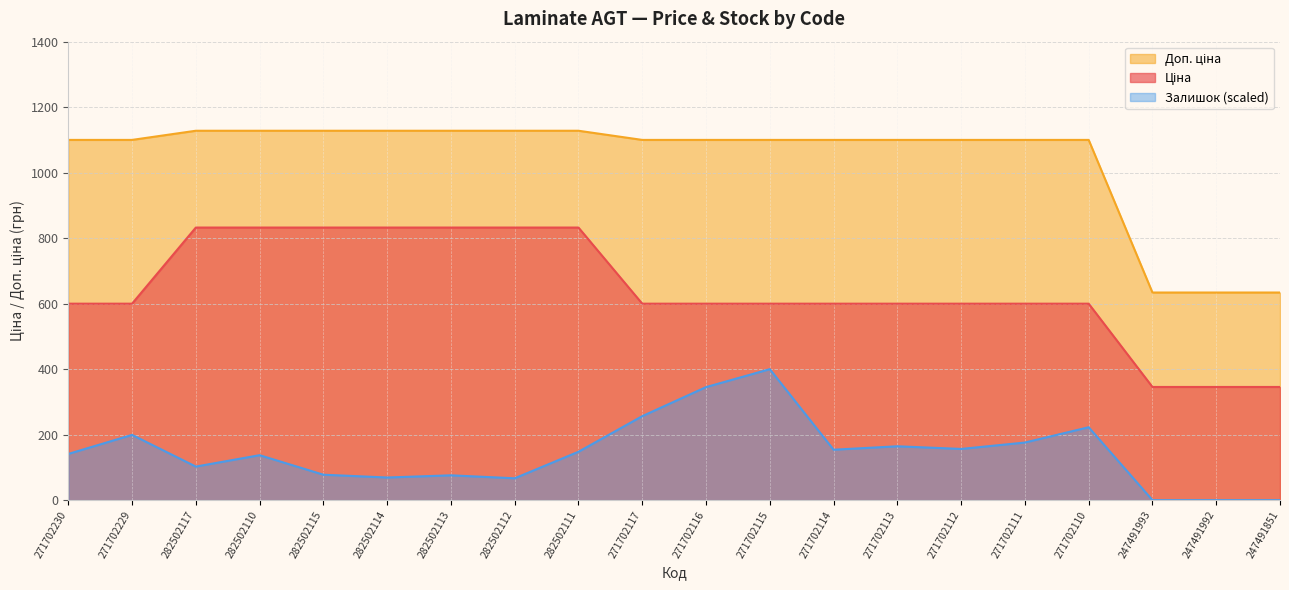

How many values in the Доп. ціна series exceed 1100?

17